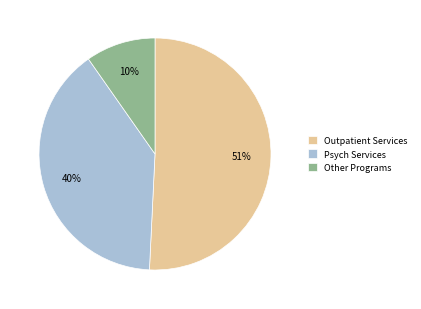

Combined, do Other Programs and Psych Services account for over 50%?

No